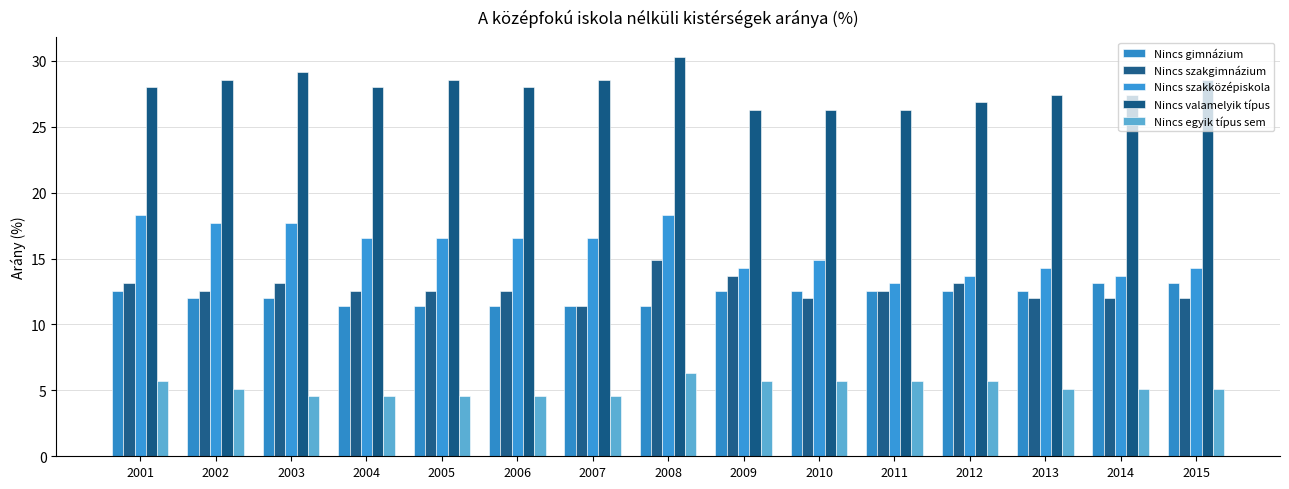

Is the value of Nincs szakgimnázium at 2001 greater than the value of Nincs valamelyik típus at 2010?

No